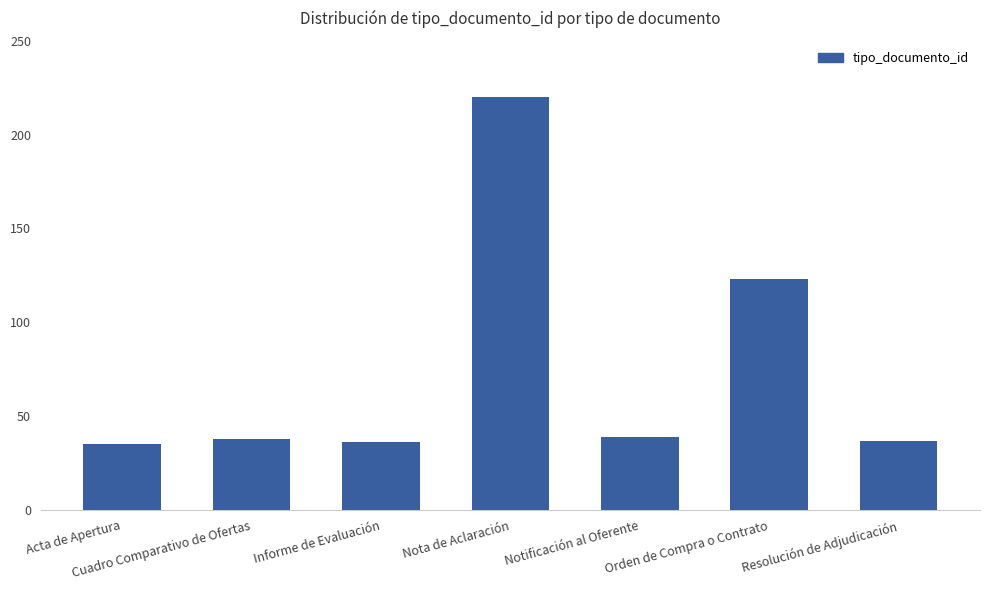

What is the ratio of the value at Notificación al Oferente to the value at Resolución de Adjudicación?

1.1